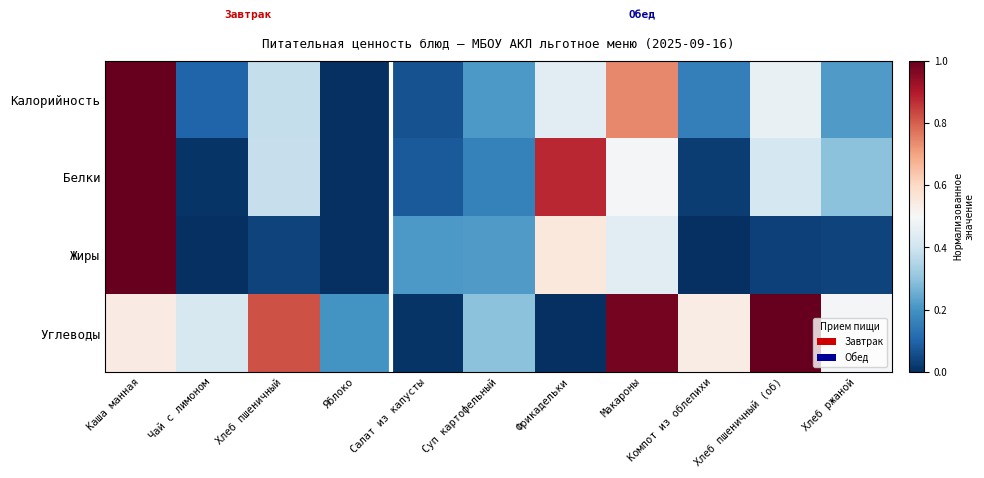

At which category is the sum across all series the highest?

Каша манная